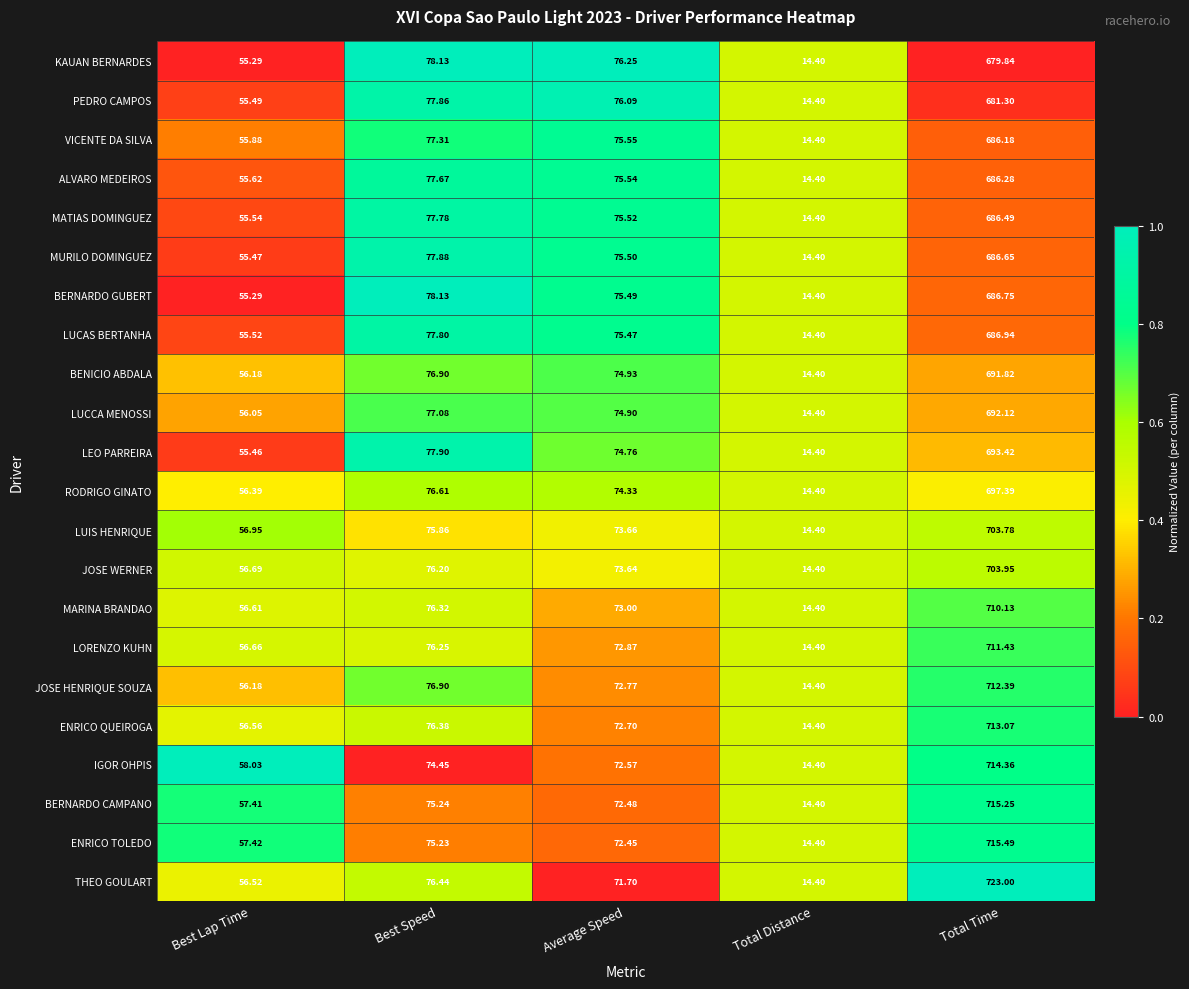

At which category is the sum across all series the highest?

Total Time